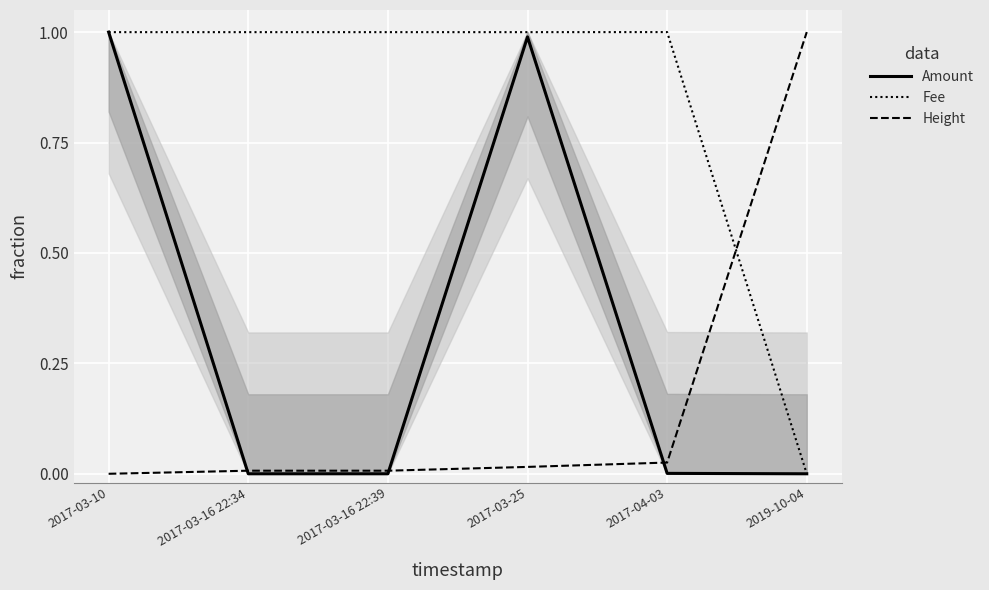

What is the difference between the second highest and minimum values in the Amount series?

1.0